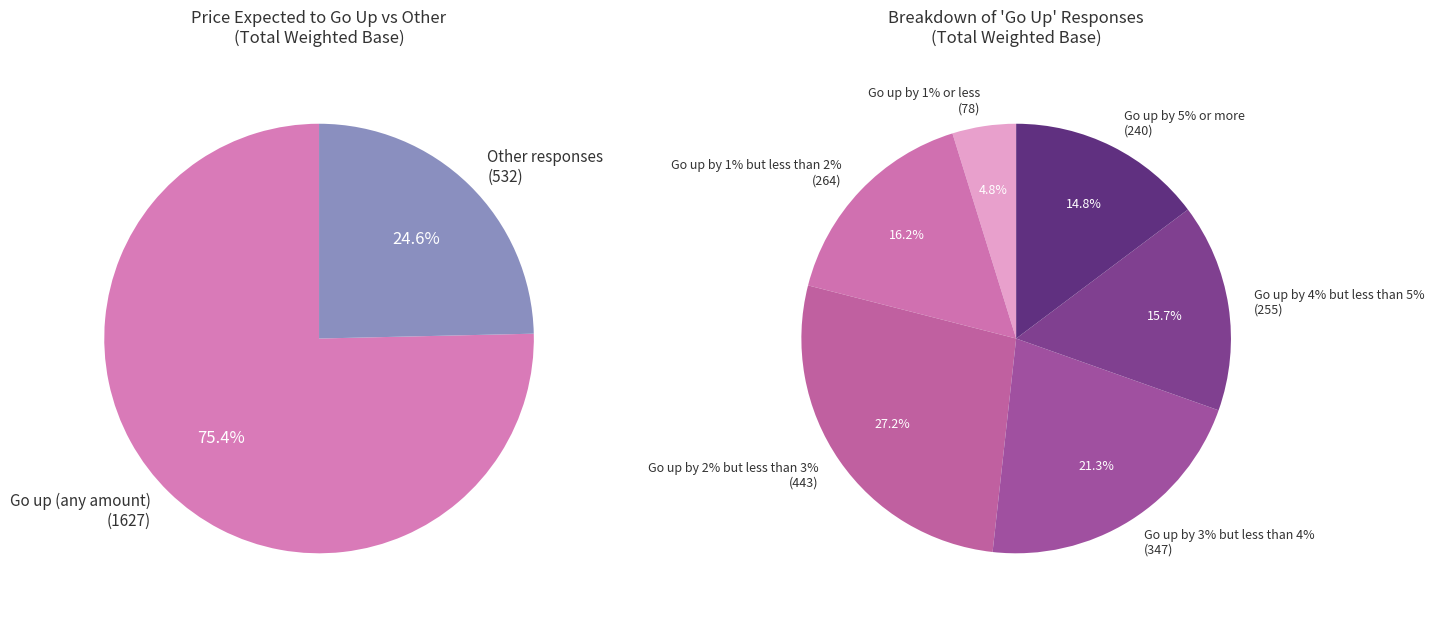

What is the ratio of the value at Go up by 1% or less to the value at Go up by 2% but less than 3%?

0.2